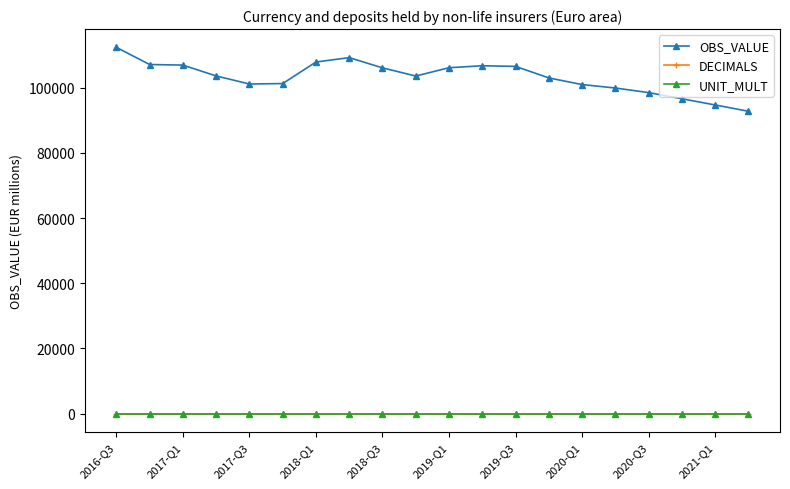

True or false: UNIT_MULT and OBS_VALUE intersect in this chart.

False